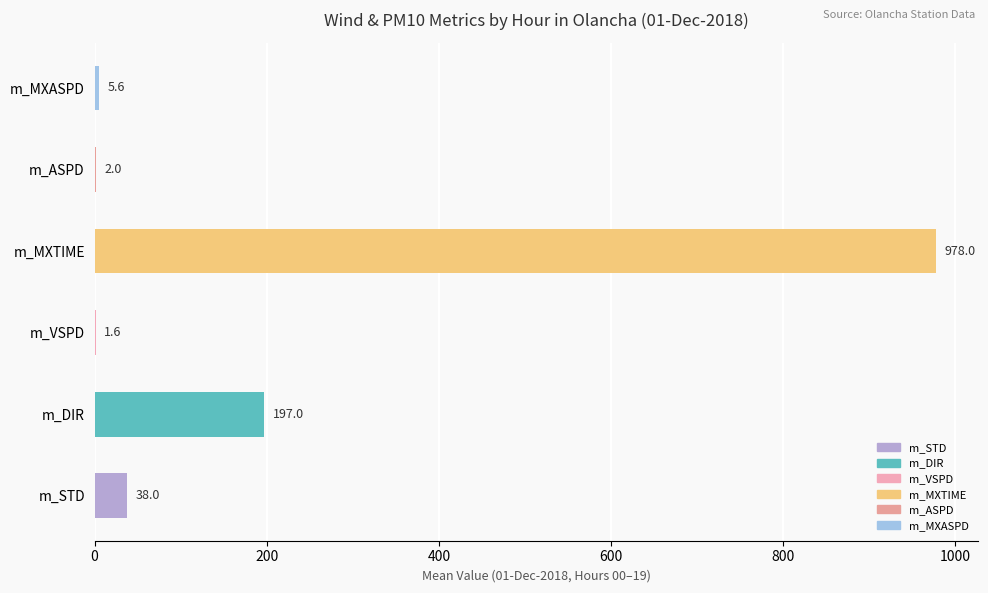

Is it true that the value at m_MXASPD is 5.6?

True